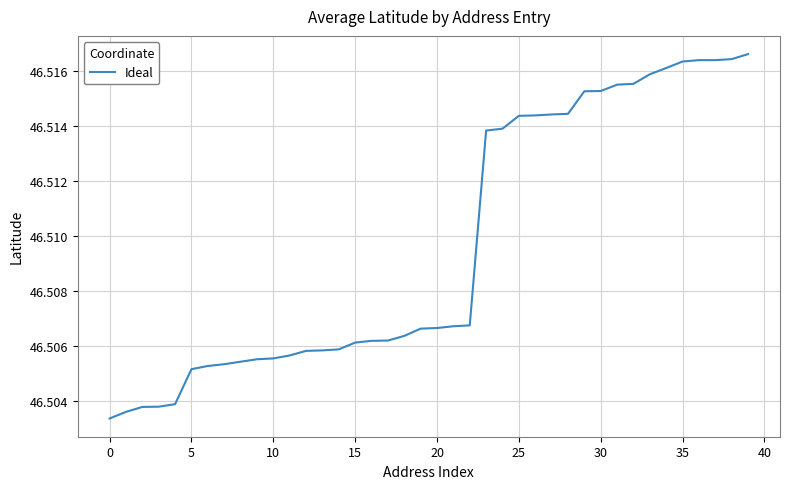

How many values are between 46 and 47?

40